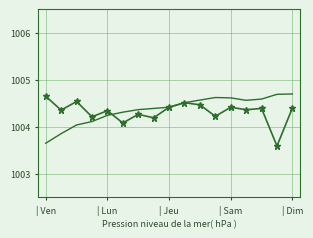

What is the greatest value displayed?

1004.7